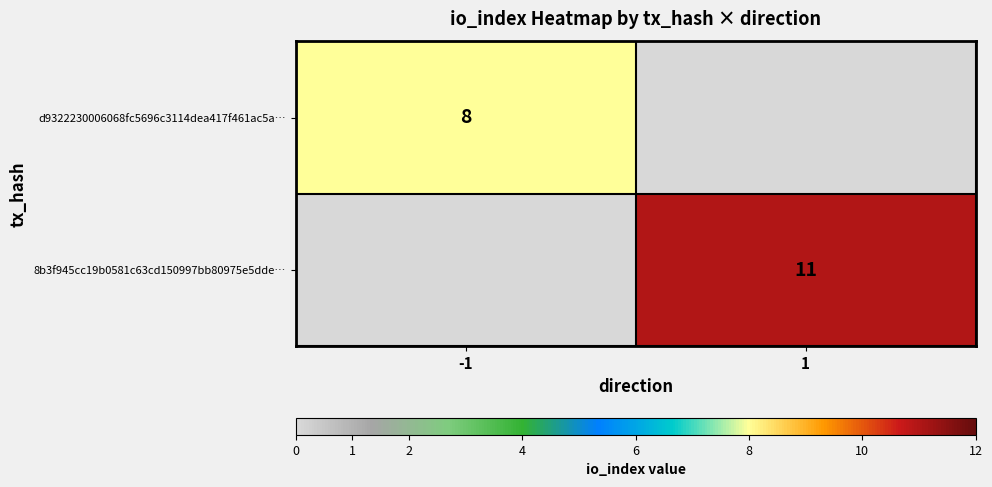

The d9322230006068fc5696c3114dea417f461ac5a… series shows 5 at -1. True or false?

False